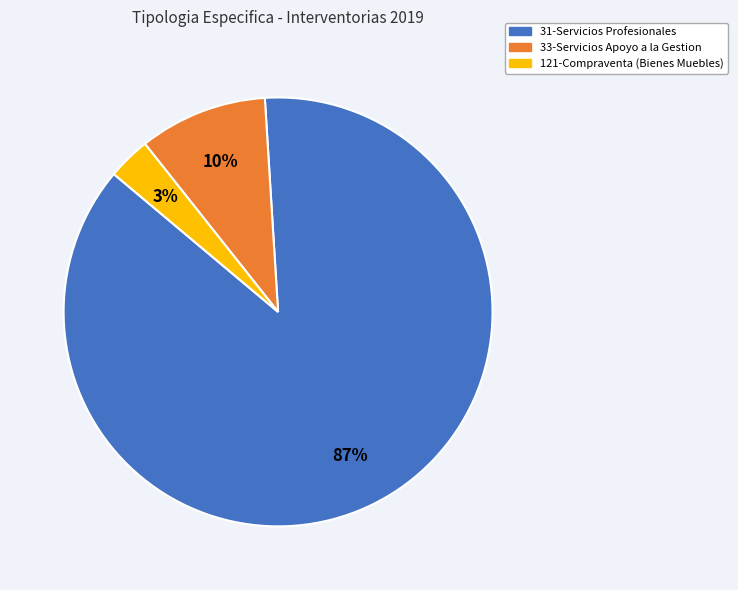

To the nearest percent, what is the average slice percentage?

33%